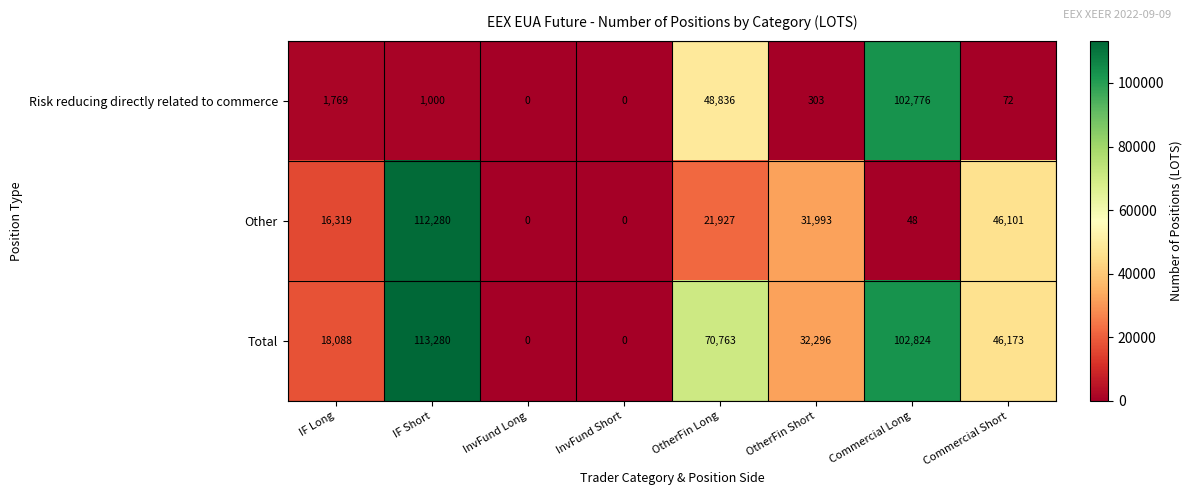

What is the greatest value displayed?

113280